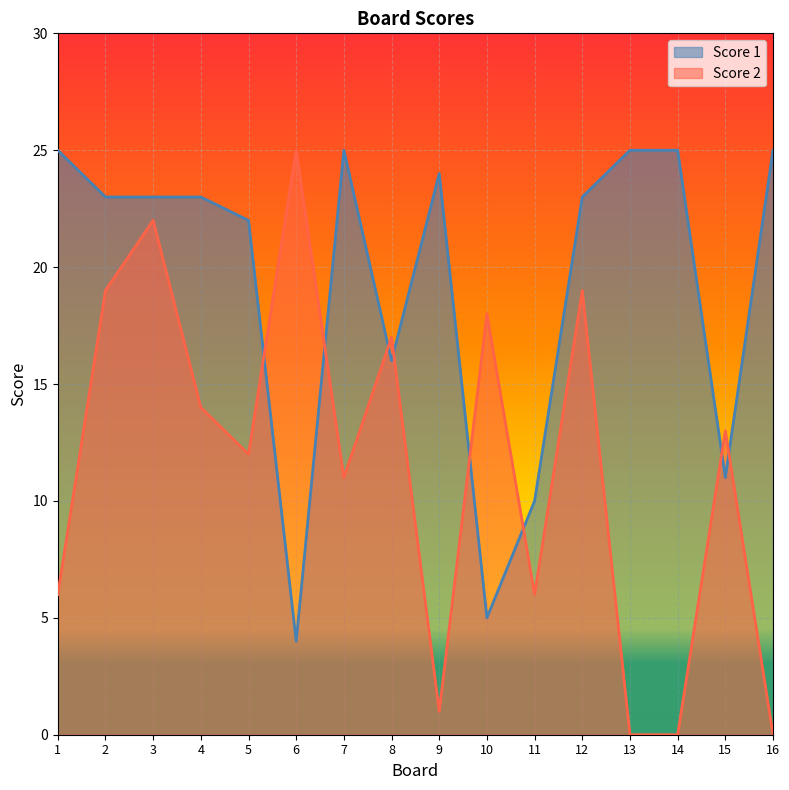

At which category does Score 2 reach its first local peak?

3